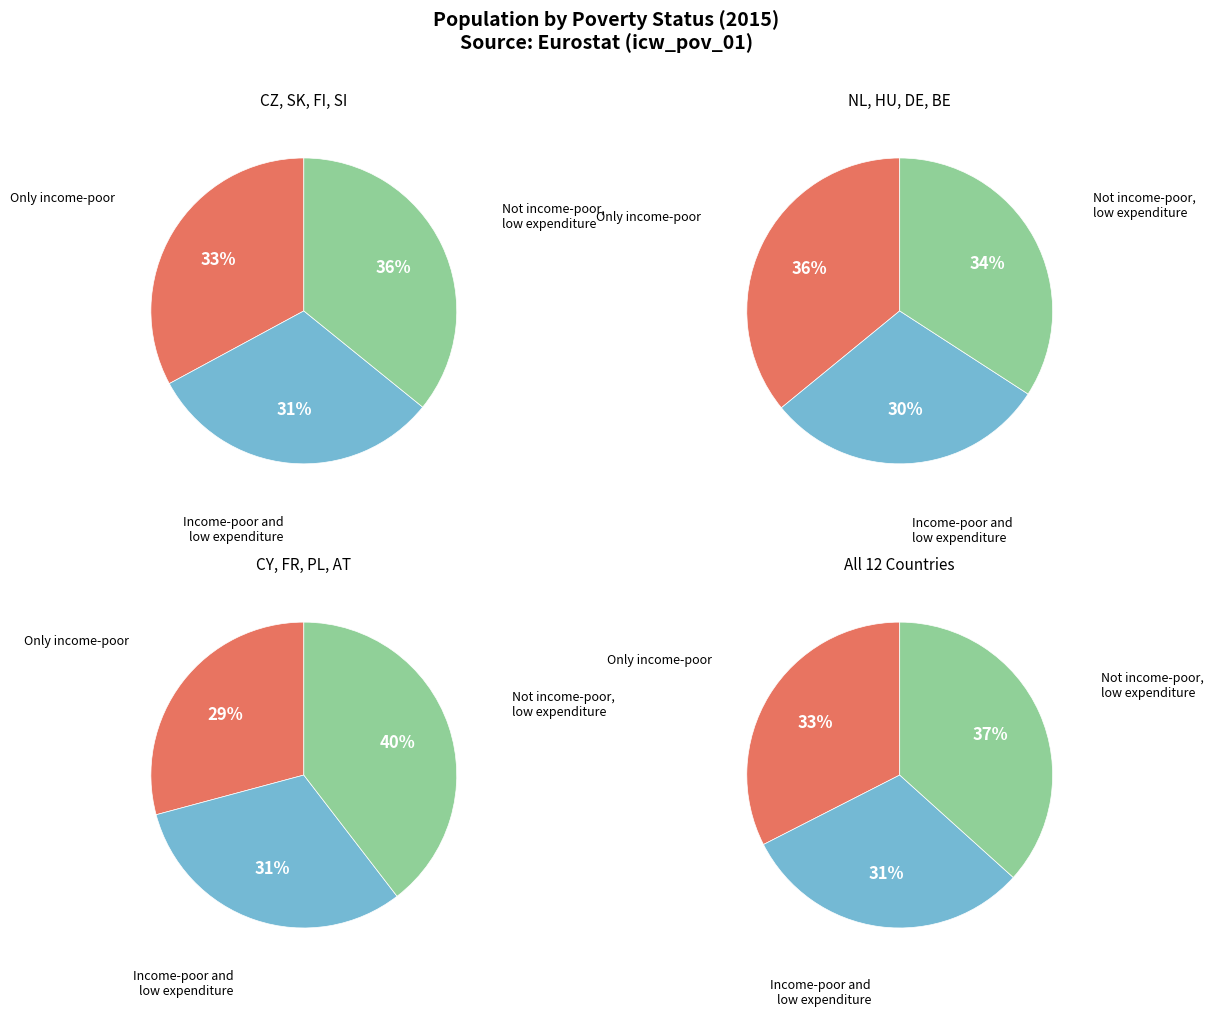

Is the sum of NL and PL greater than half?

No